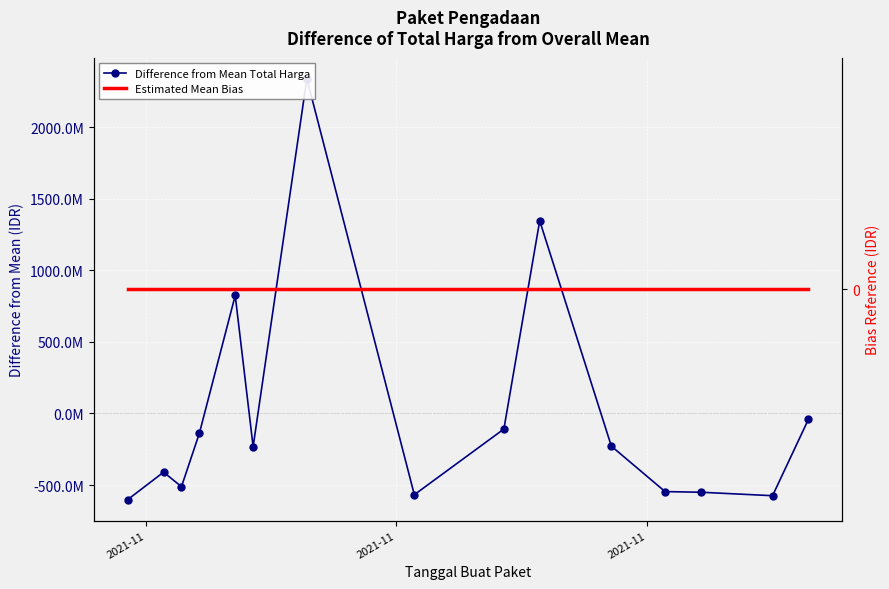

Which series has the widest spread of values?

Difference from Mean Total Harga